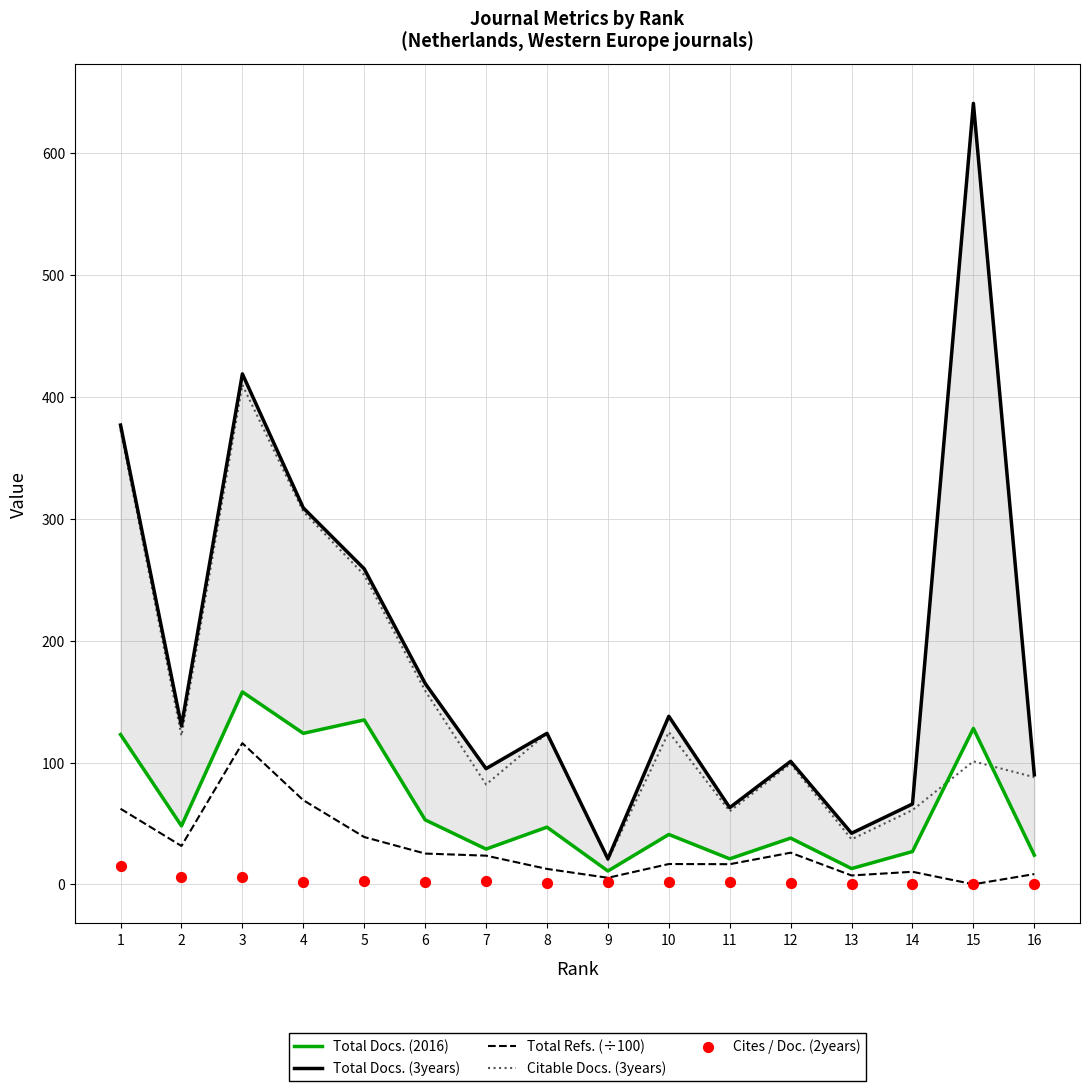

Is the value of Cites / Doc. (2years) at 15 greater than the value of Total Docs. (3years) at 2?

No